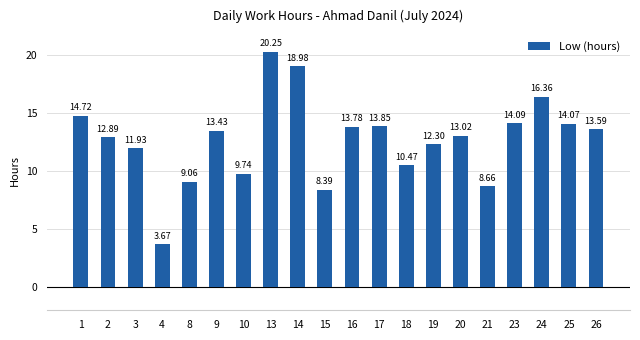

What is the ratio of the value at 24 to the value at 26?

1.2